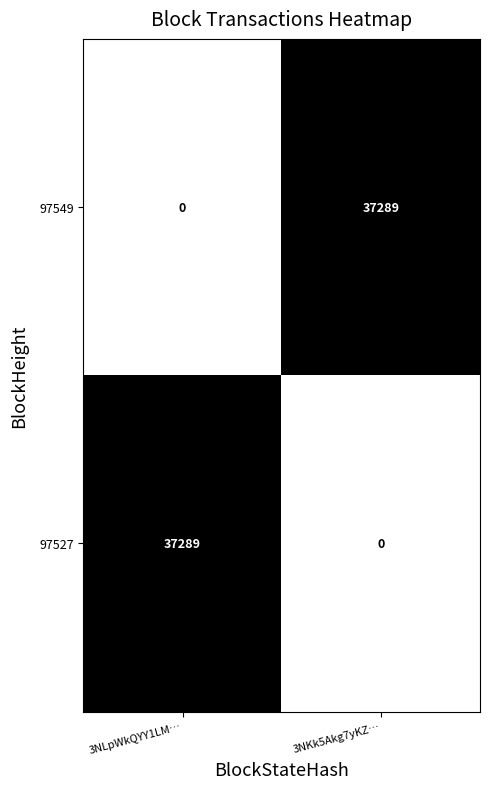

Count the number of data series in this chart.

2